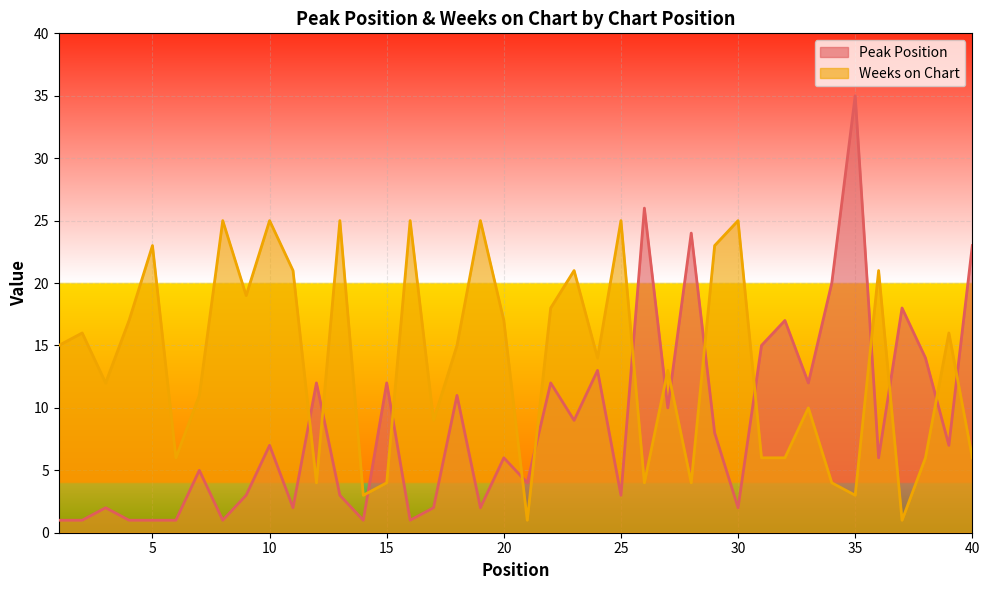

In Peak Position, how many points are lower than both neighbors (excluding endpoints)?

13